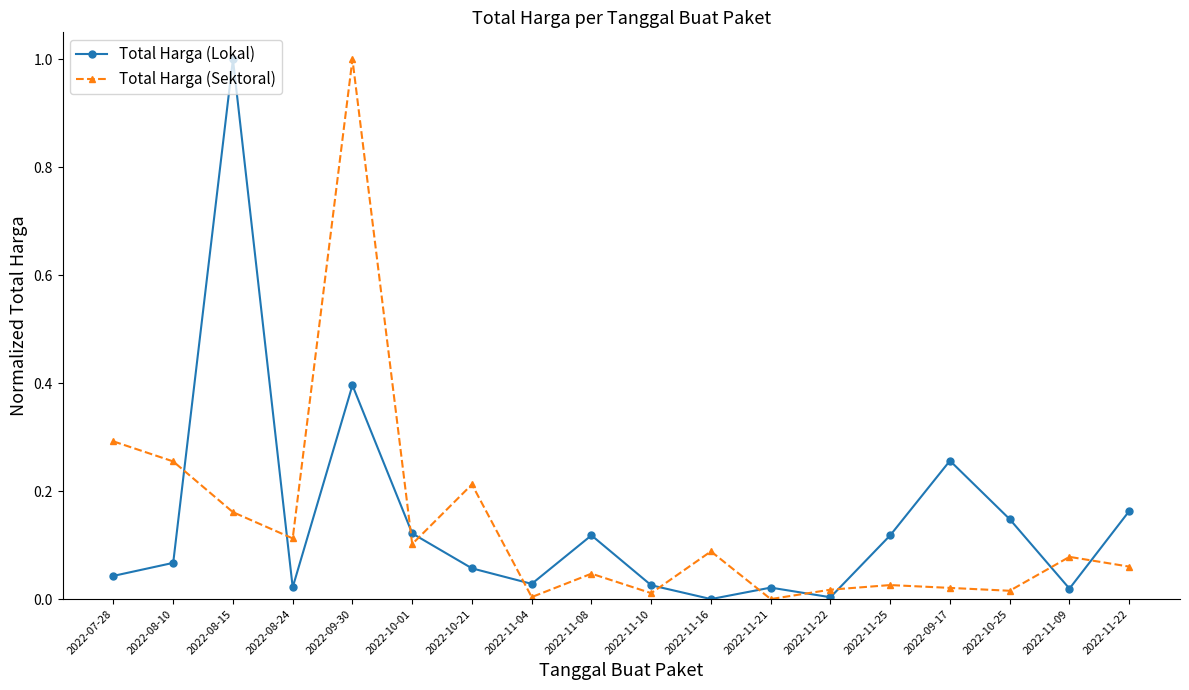

What are all the series names shown in the legend?

Total Harga (Lokal), Total Harga (Sektoral)